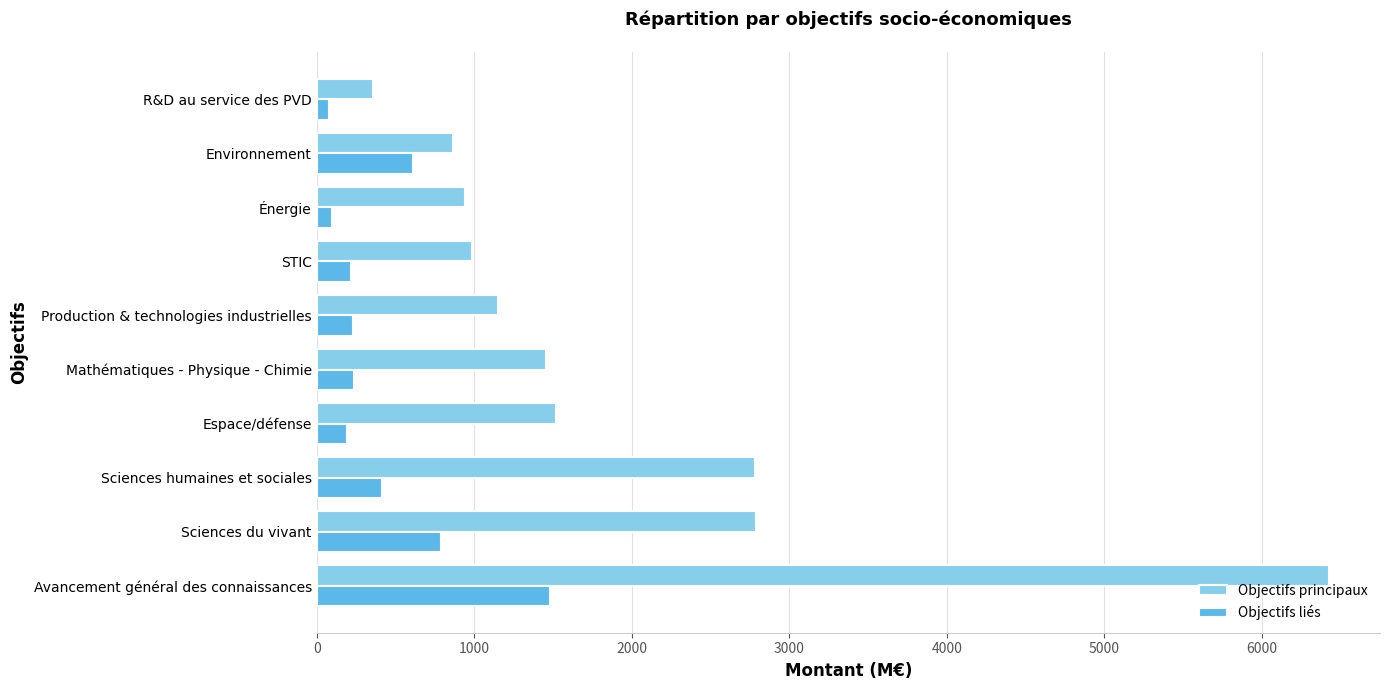

Which series has the widest spread of values?

Objectifs principaux